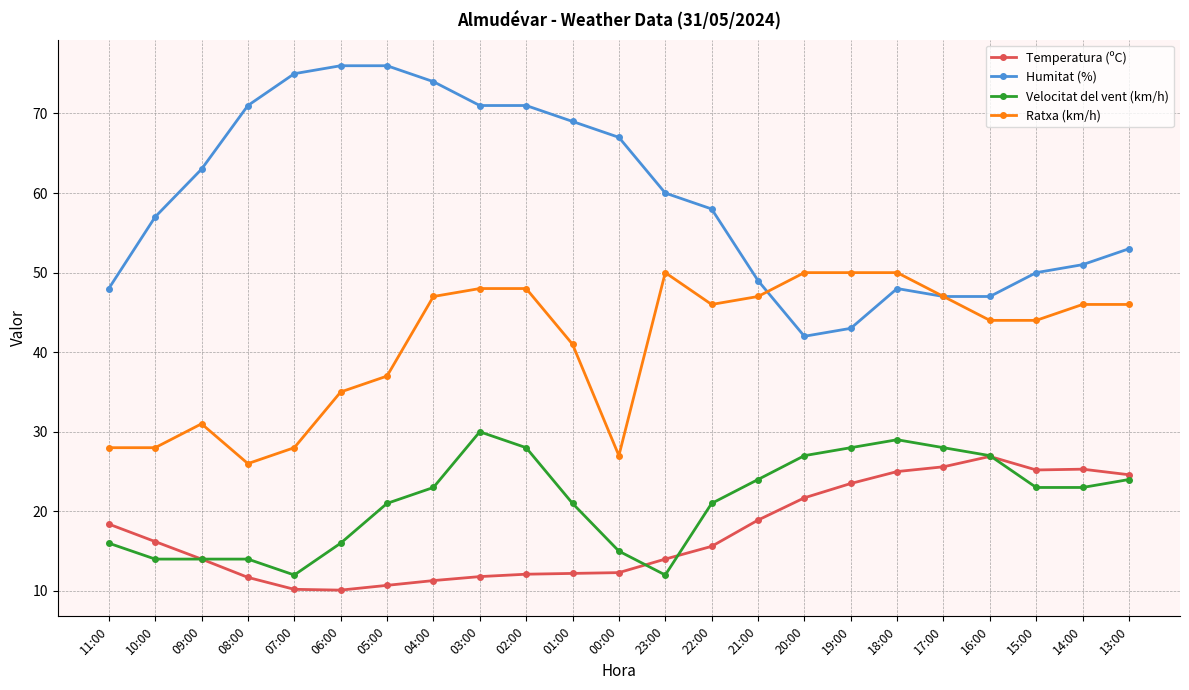

True or false: Temperatura (ºC) and Velocitat del vent (km/h) intersect in this chart.

True